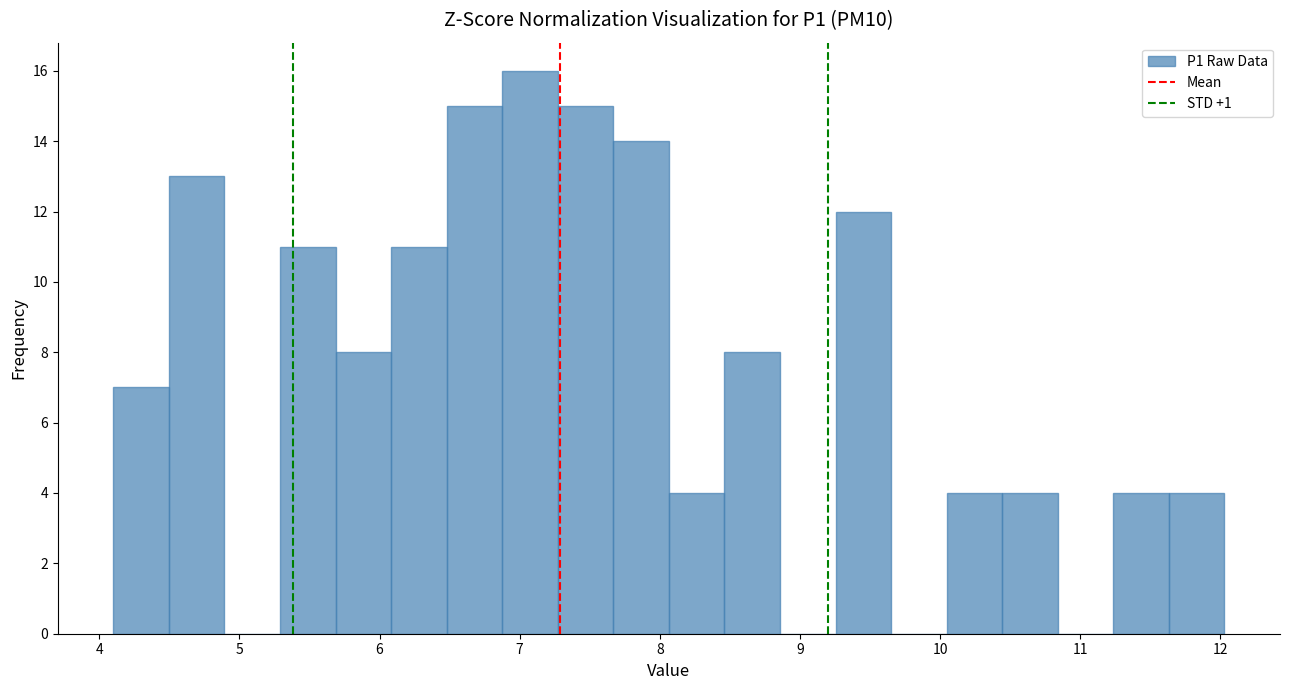

Read against the x-axis, roughly where is the centre of the tallest bar?

7.1